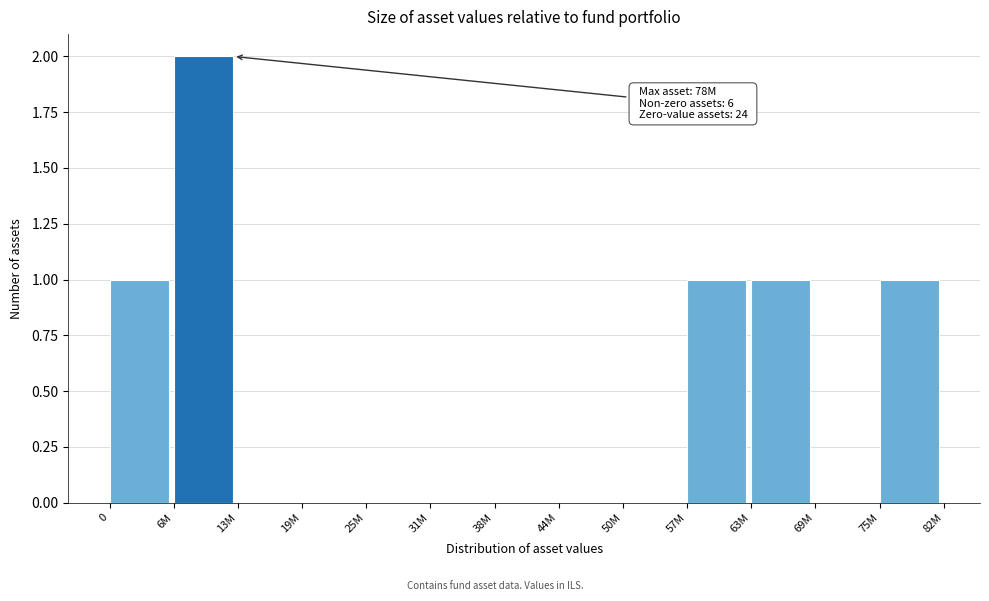

Reading right to left, extract all data points from this chart.

75M=1	69M=0	63M=1	57M=1	50M=0	44M=0	38M=0	31M=0	25M=0	19M=0	13M=0	6M=2	0=1